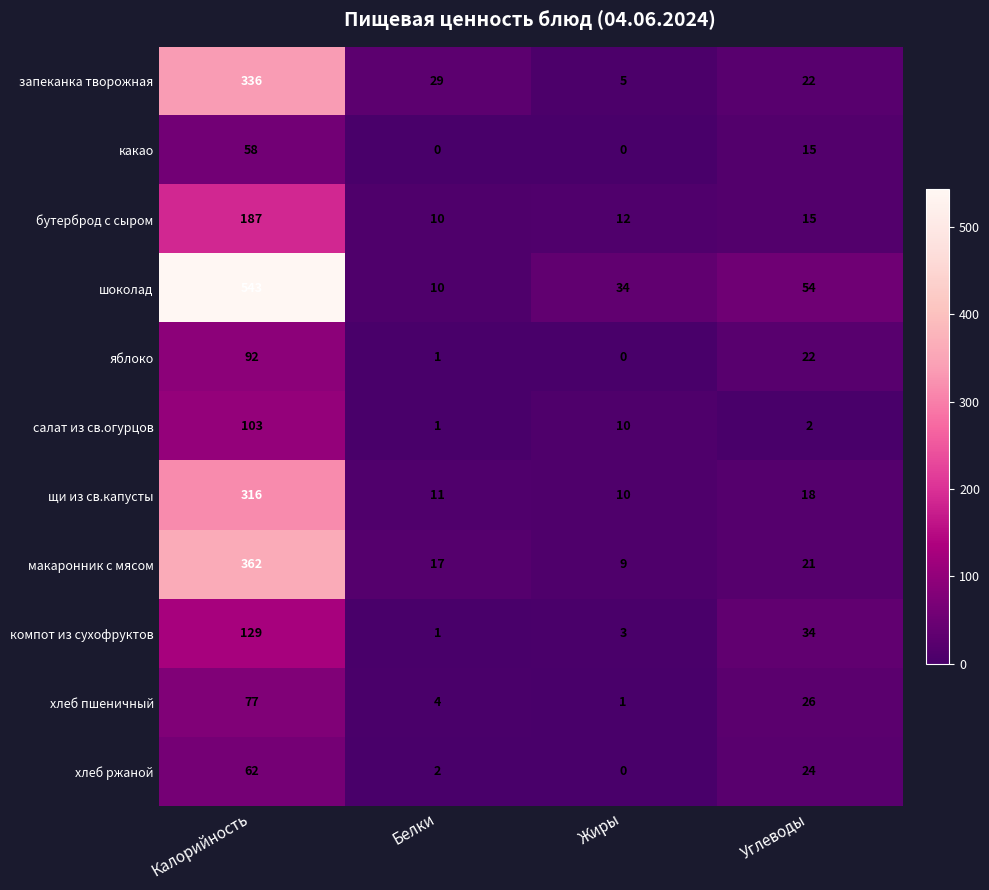

Where does the салат из св.огурцов series first go above 10?

Калорийность